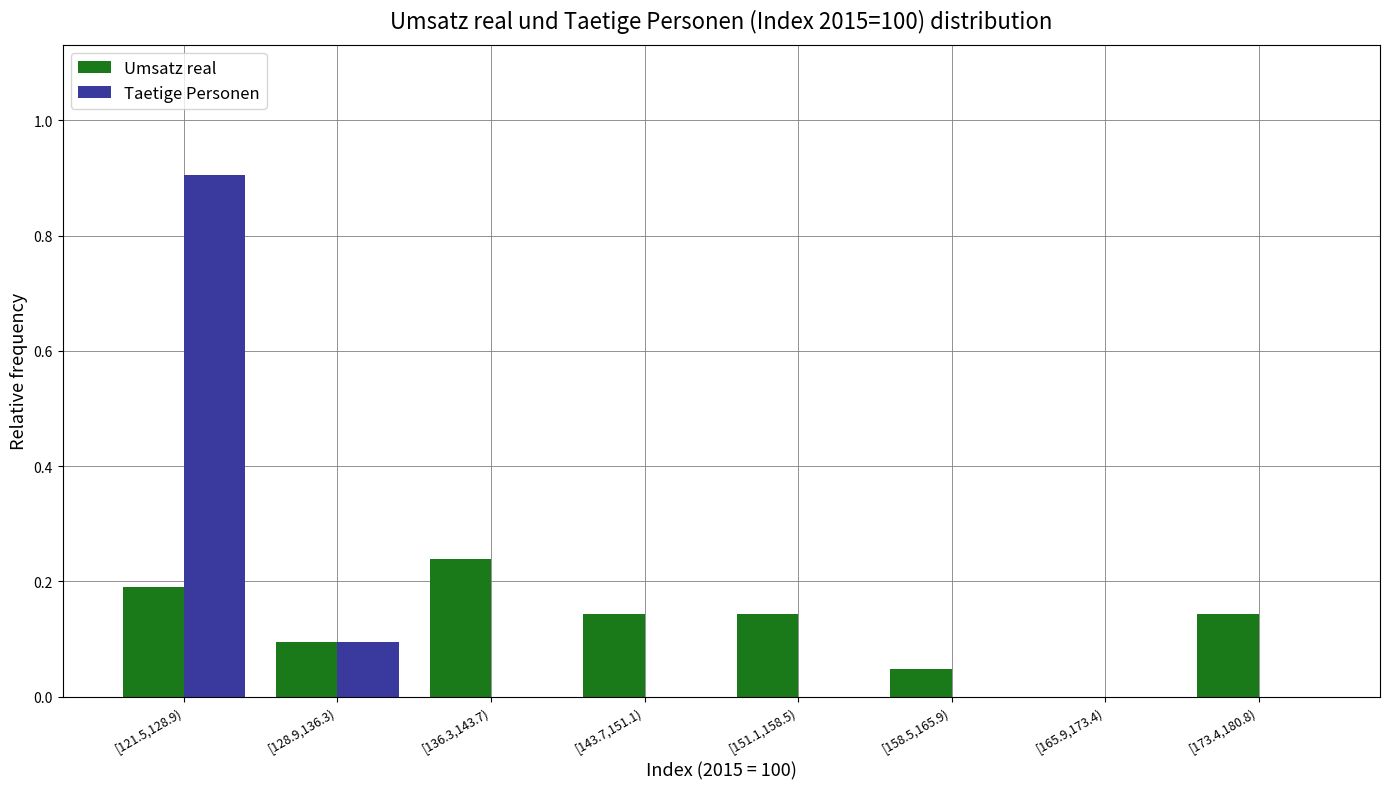

Between [121.5,128.9) and [158.5,165.9), which series saw the biggest shift?

Taetige Personen